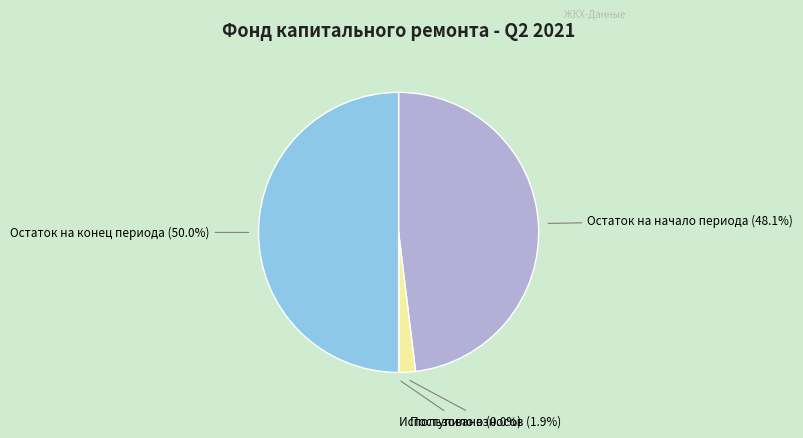

Do Остаток на конец периода and Остаток на начало периода together represent more than half of the pie?

Yes